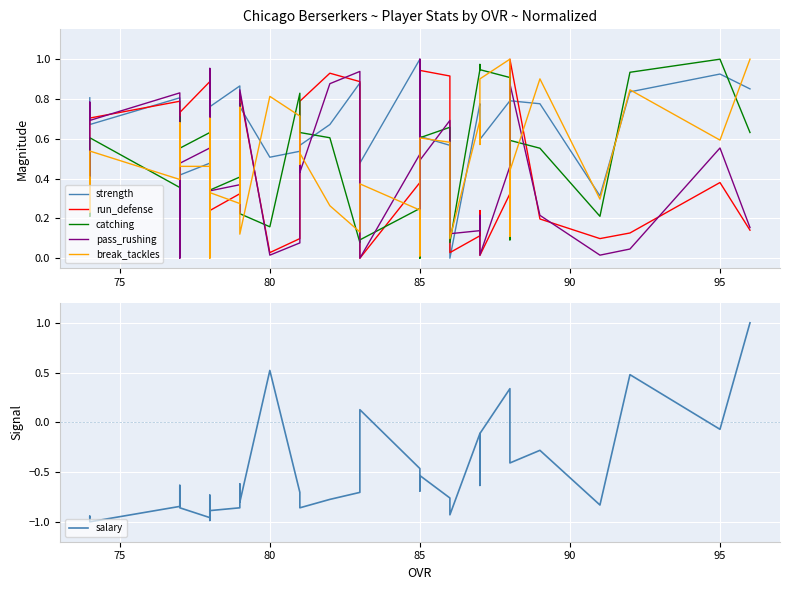

At which category does pass_rushing reach its first local valley?

80